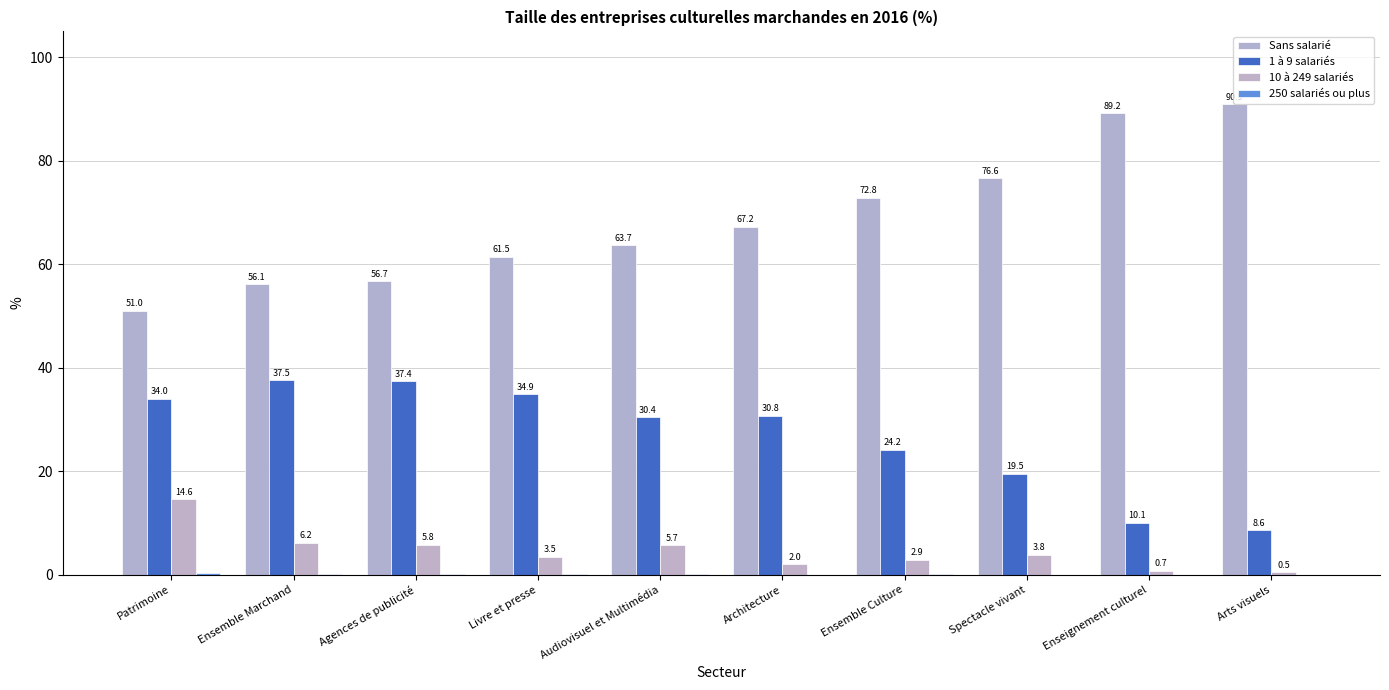

How many values in the 1 à 9 salariés series exceed 30?

6